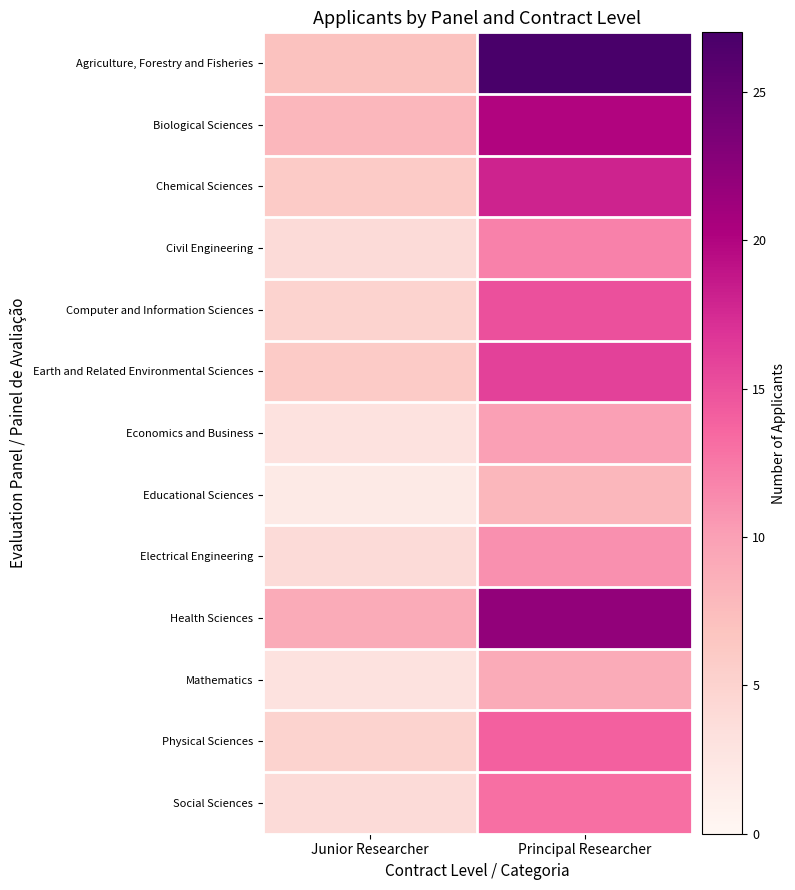

List the series in order of their peak value, highest first.

Agriculture, Forestry and Fisheries, Health Sciences, Biological Sciences, Chemical Sciences, Earth and Related Environmental Sciences, Computer and Information Sciences, Physical Sciences, Social Sciences, Civil Engineering, Electrical Engineering, Economics and Business, Mathematics, Educational Sciences